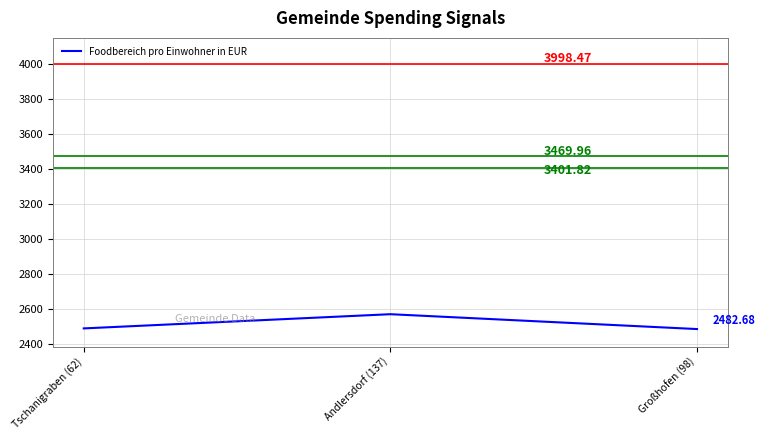

What is the minimum value shown in the chart?

2482.7